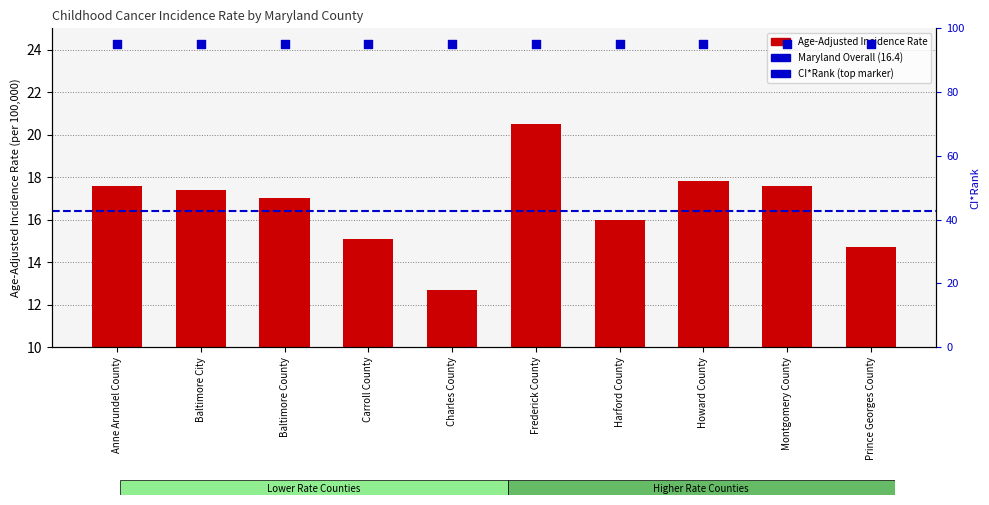

What is the ratio of the value at Baltimore County to the value at Frederick County?

0.8